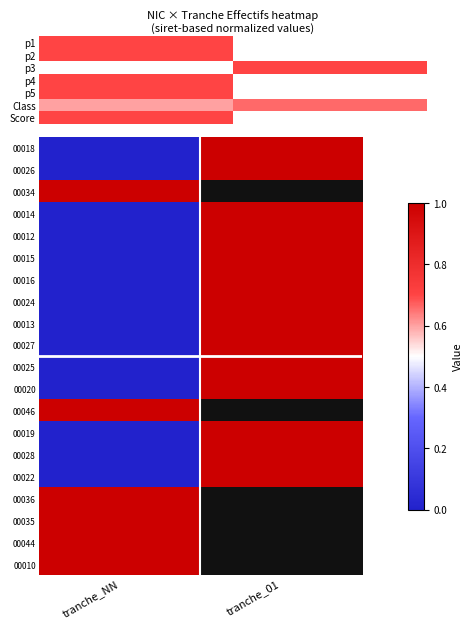

At which label is 00025 closest to 0?

tranche_NN